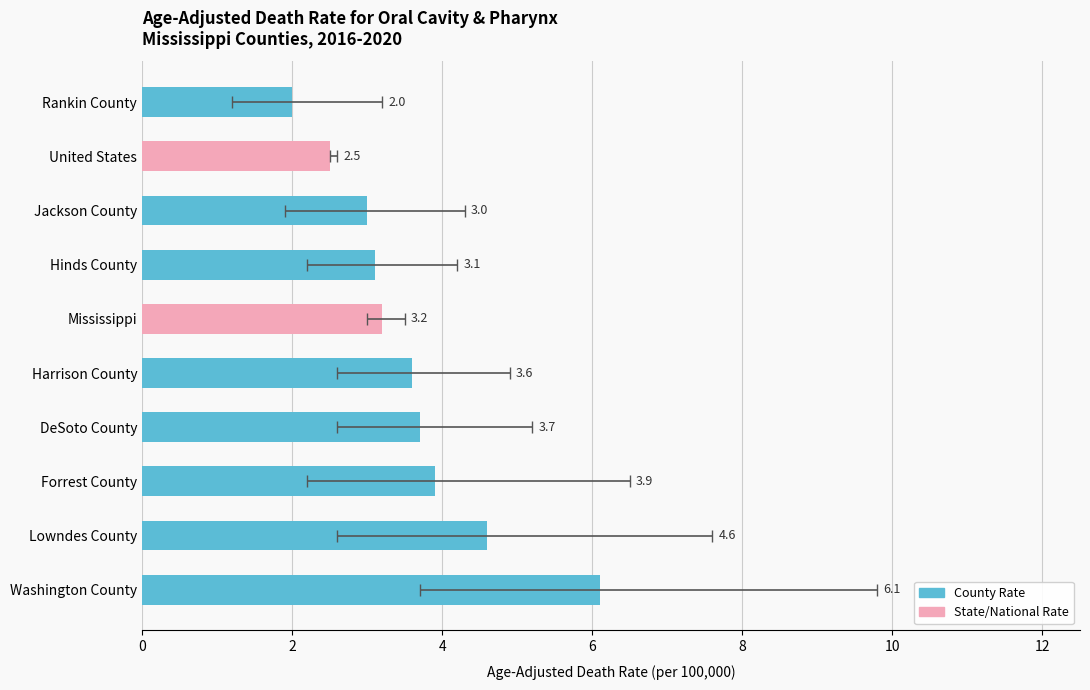

The value of Upper CI at Harrison County is 4.9. True or false?

True